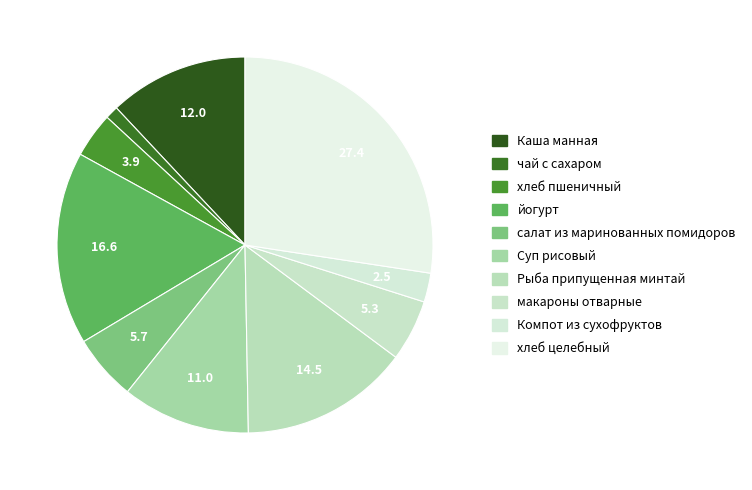

What percentage is NOT represented by салат из маринованных помидоров?

94.3%